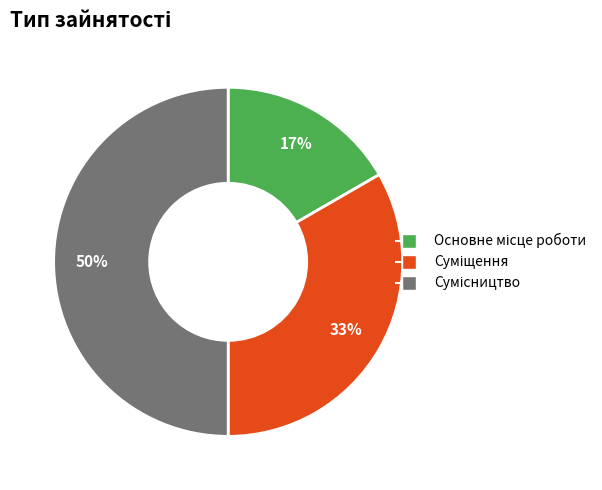

To the nearest percent, what is the average slice percentage?

33%